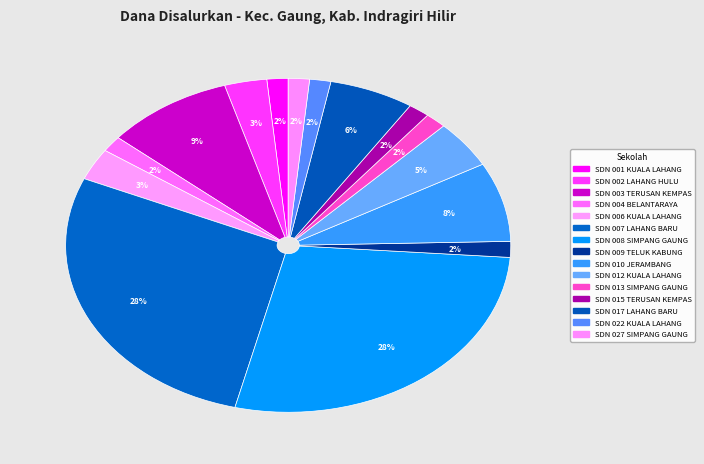

How many segments does this pie chart have?

15